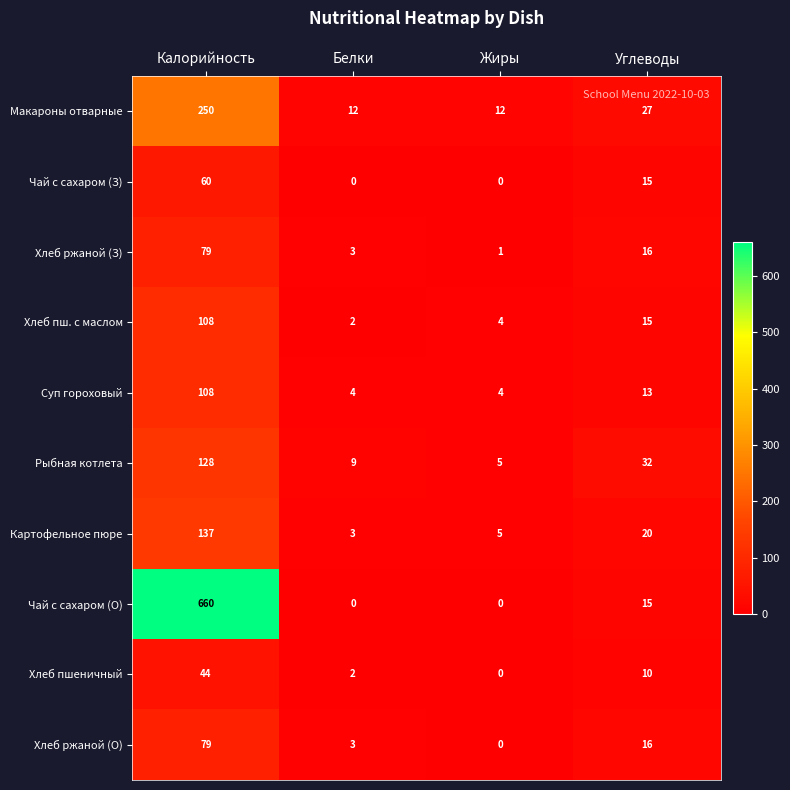

The Макароны отварные series shows 19 at Белки. True or false?

False